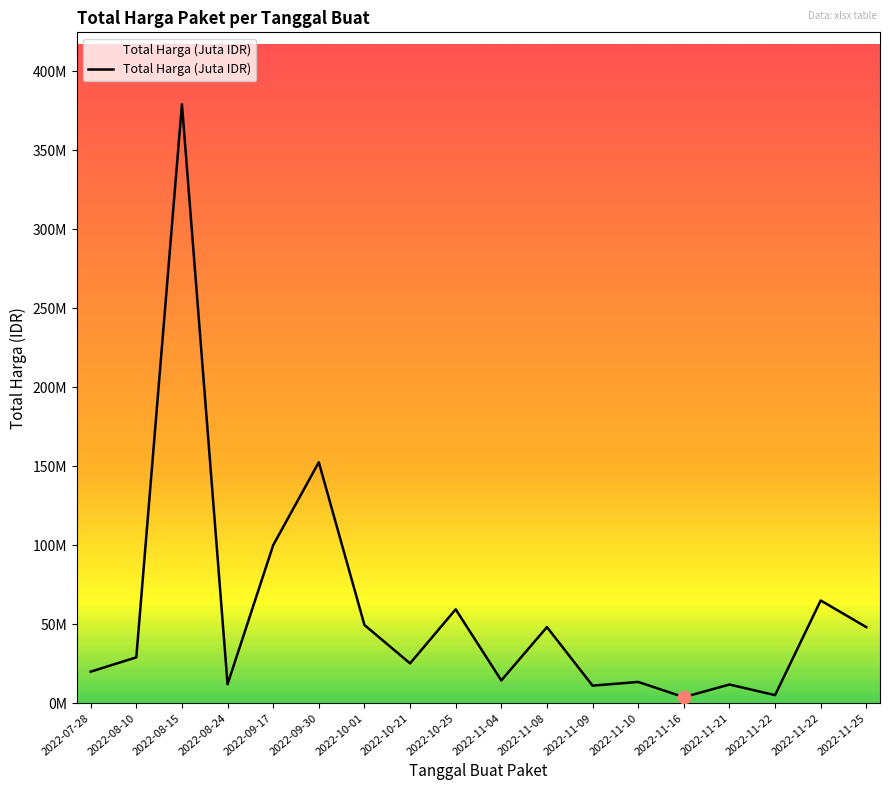

Approximately how many times larger is the value at 2022-10-25 compared to 2022-07-28?

3.0